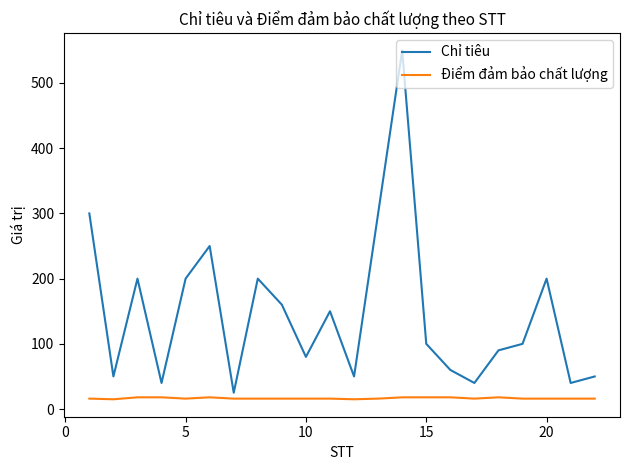

Which series has the widest spread of values?

Chỉ tiêu